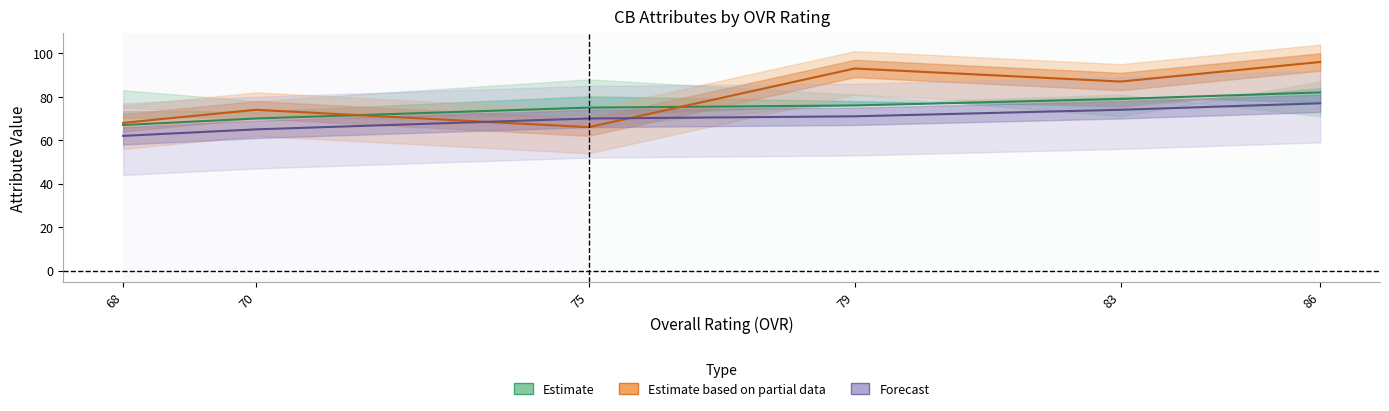

What is the difference between the ovr_raw values at 79 and 83?

3